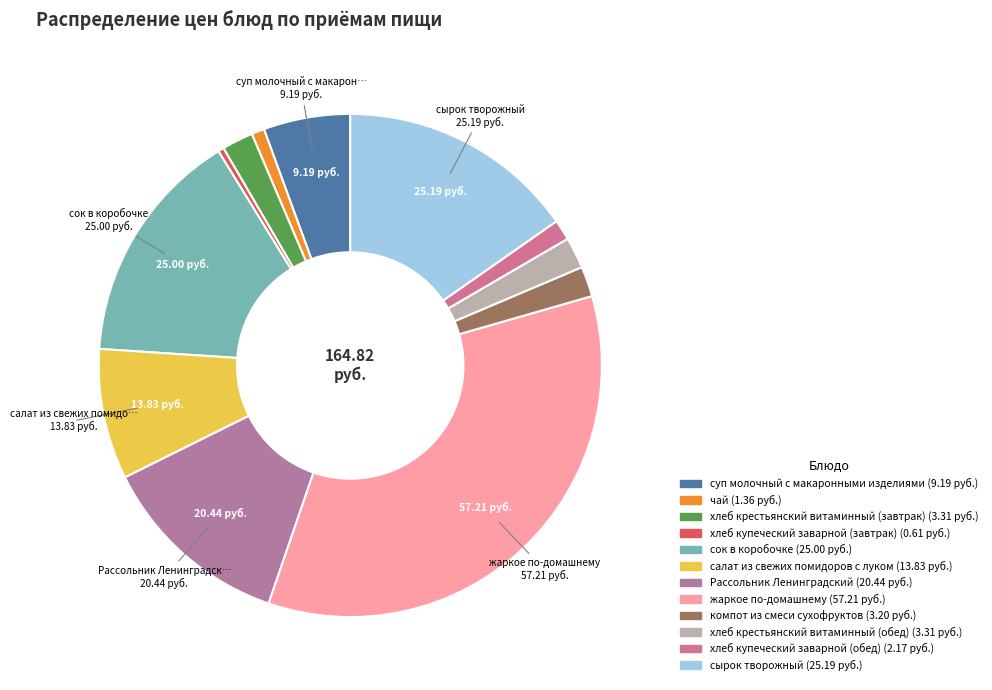

How many segments does this pie chart have?

12